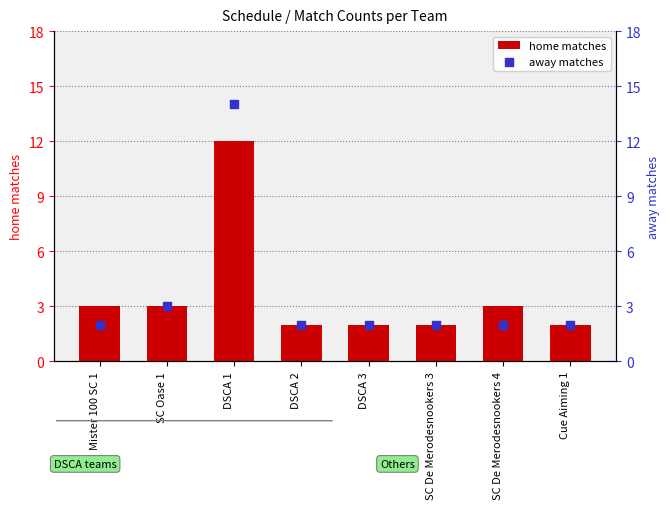

What are all the series names shown in the legend?

home matches, away matches